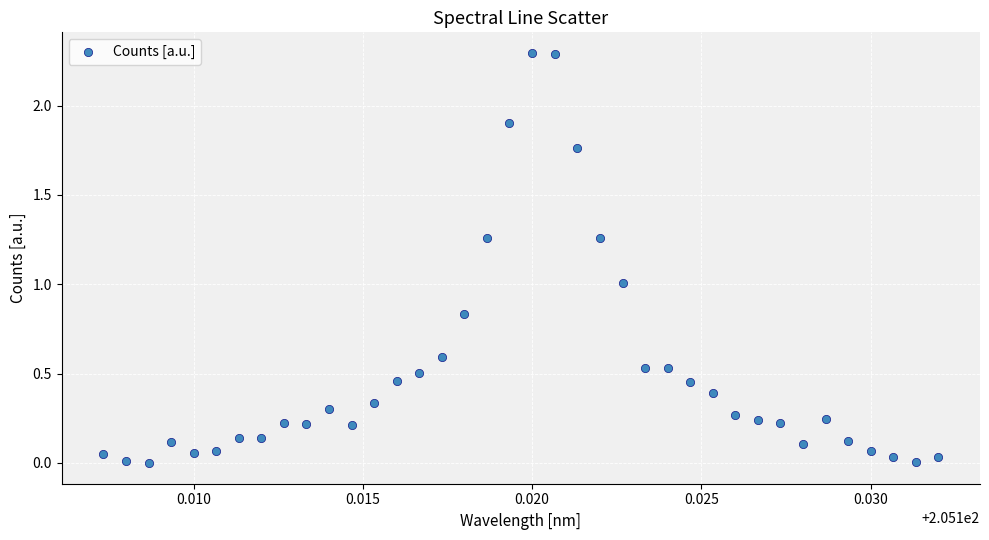

What is the range of Y values (max minus min)?

2.3